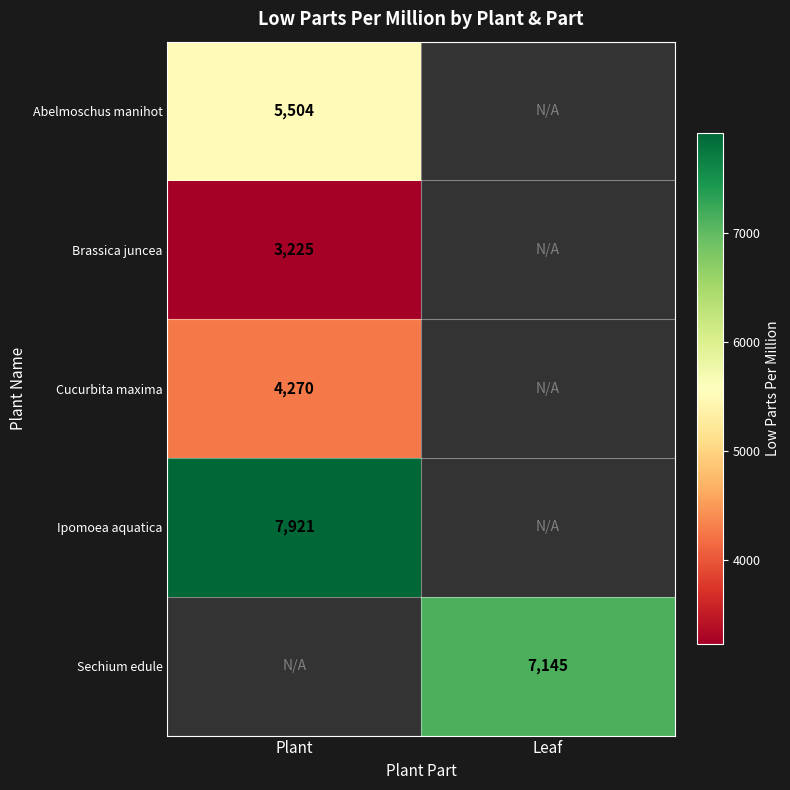

True or false: Cucurbita maxima has a value of 2869.4 at Plant.

False